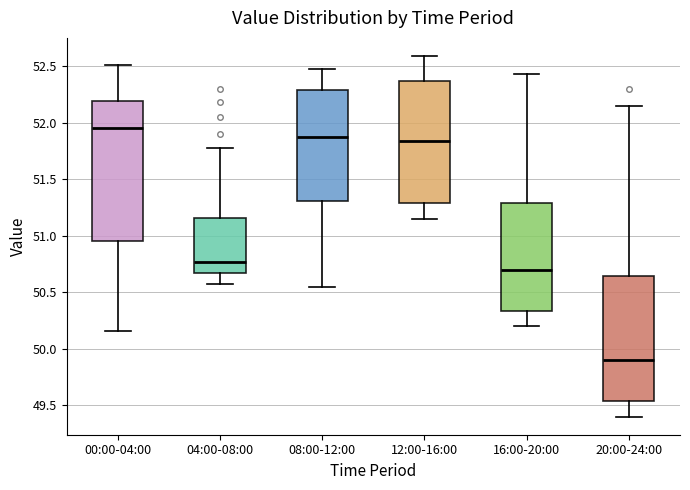

Reading left to right, read every box against the y-axis: the position of its median line, the range the box covers, and the ends of its whiskers. The values are not printed on the chart, so give them approximately, as read against the axis.

00:00-04:00: median 51.95, box 50.95 to 52.20, whiskers 50.15 to 52.50
04:00-08:00: median 50.75, box 50.65 to 51.15, whiskers 50.55 to 51.80
08:00-12:00: median 51.85, box 51.30 to 52.30, whiskers 50.55 to 52.45
12:00-16:00: median 51.85, box 51.30 to 52.35, whiskers 51.15 to 52.60
16:00-20:00: median 50.70, box 50.35 to 51.30, whiskers 50.20 to 52.45
20:00-24:00: median 49.90, box 49.55 to 50.65, whiskers 49.40 to 52.15